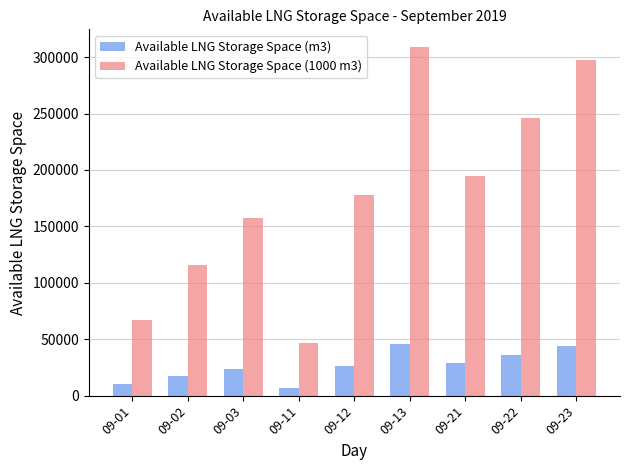

At how many categories does at least one series exceed 302955?

1